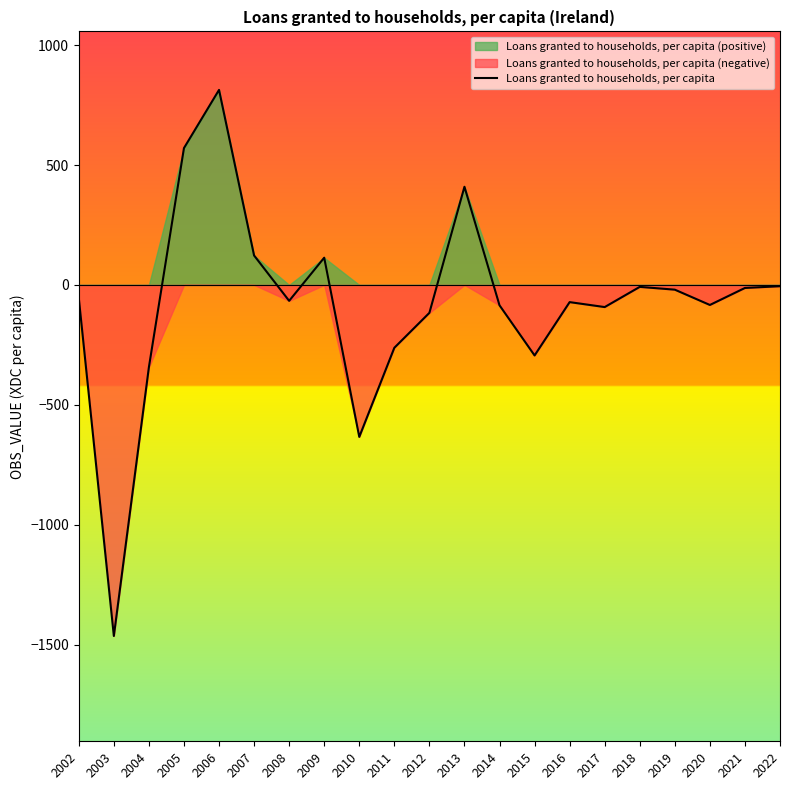

Where is the first local minimum?

2003